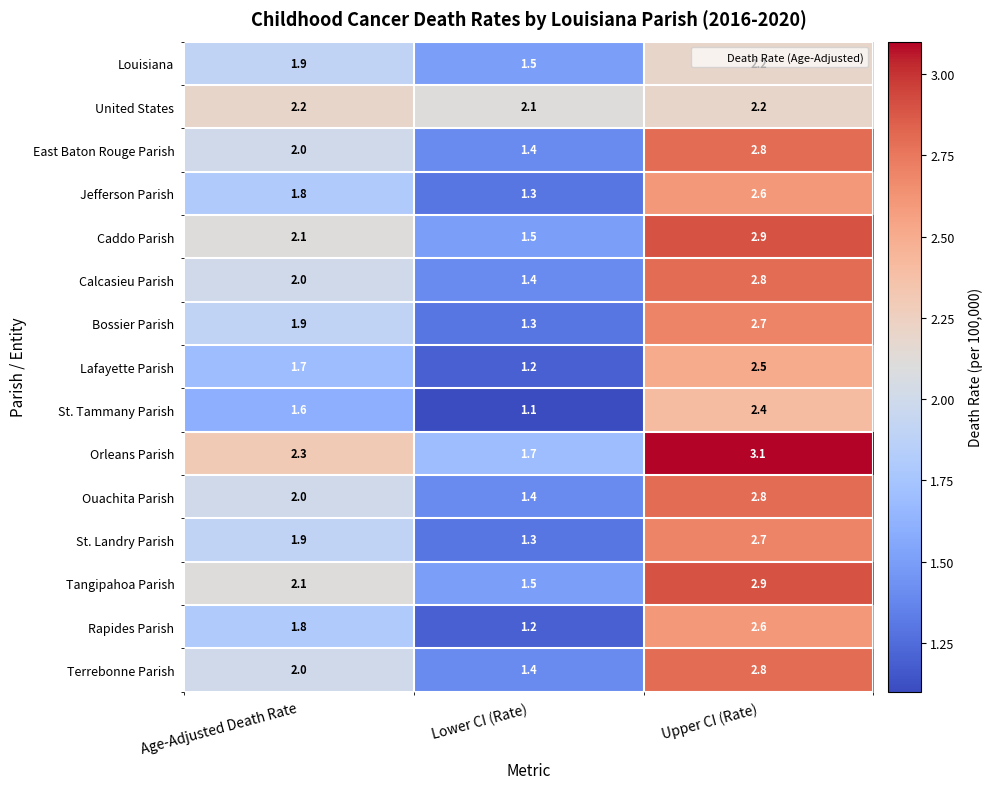

How many categories are shown in the chart?

3